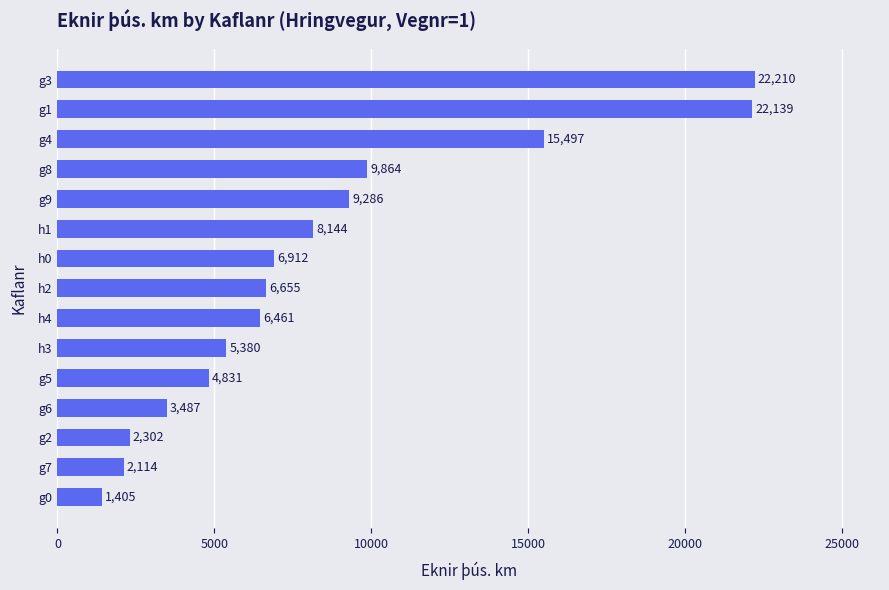

Does the chart contain stacked bars?

No